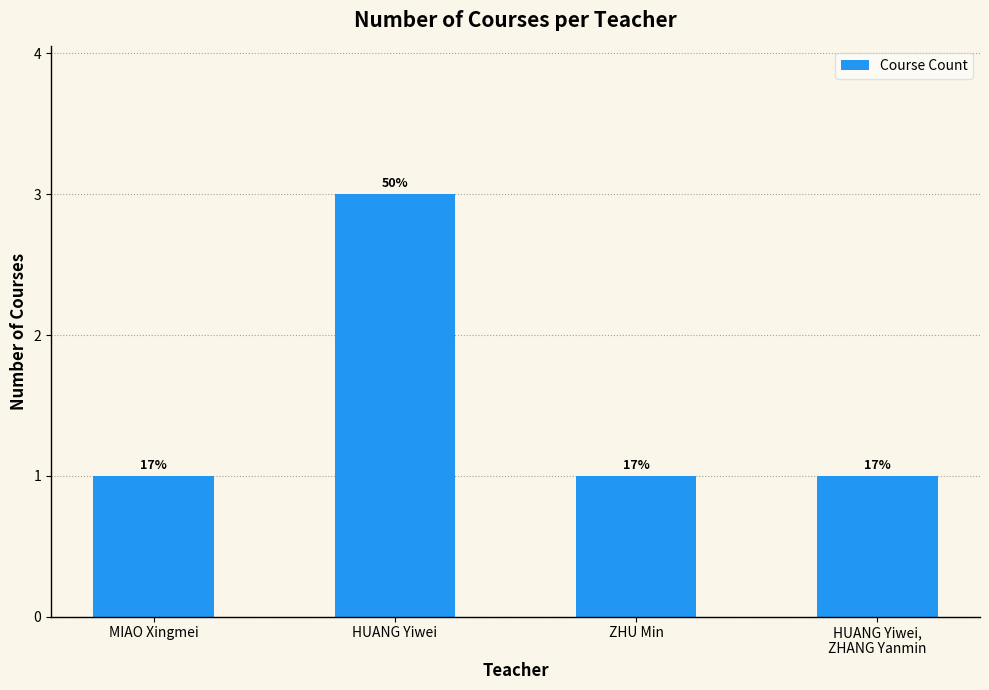

What is the ratio of the value at ZHU Min to the value at HUANG Yiwei?

0.3